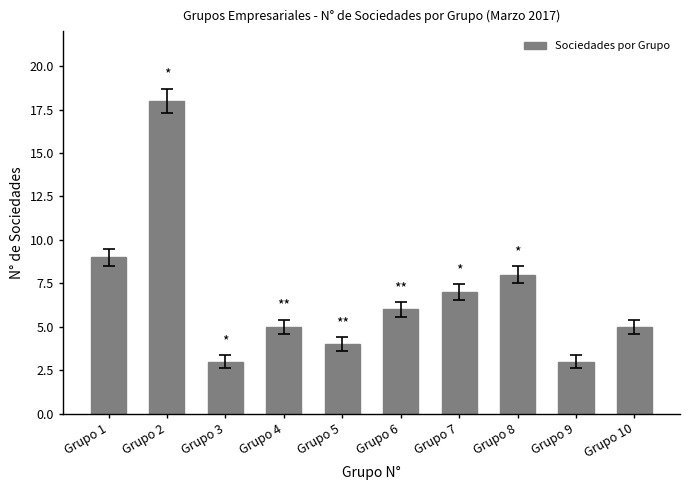

Reading right to left, list all the values displayed in this chart.

5	3	8	7	6	4	5	3	18	9